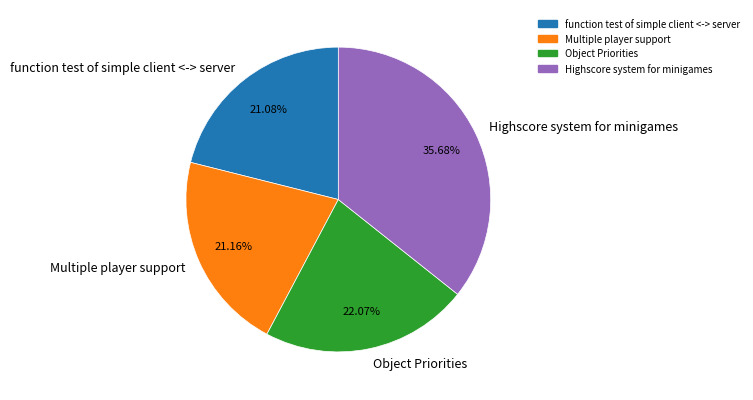

Approximately how many times larger is the value at Object Priorities compared to Multiple player support?

1.0